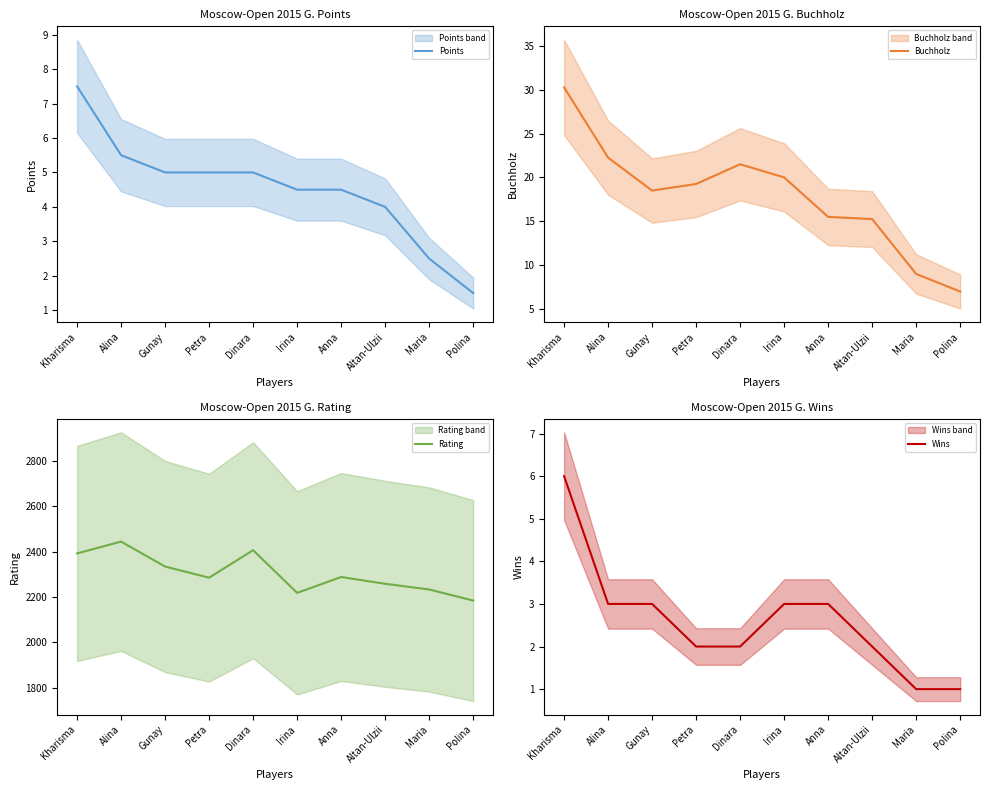

True or false: Points and Wins cross at least once.

False